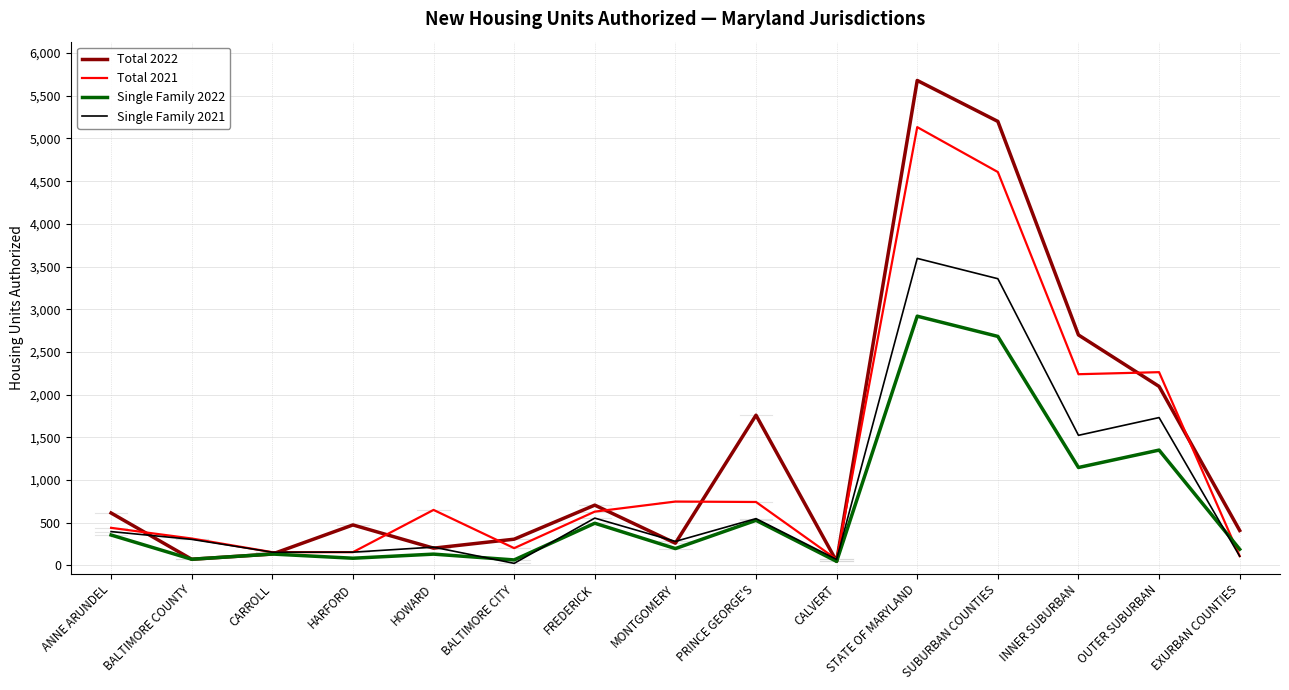

Rank the series by their average value, from lowest to highest.

Single Family 2022, Single Family 2021, Total 2021, Total 2022